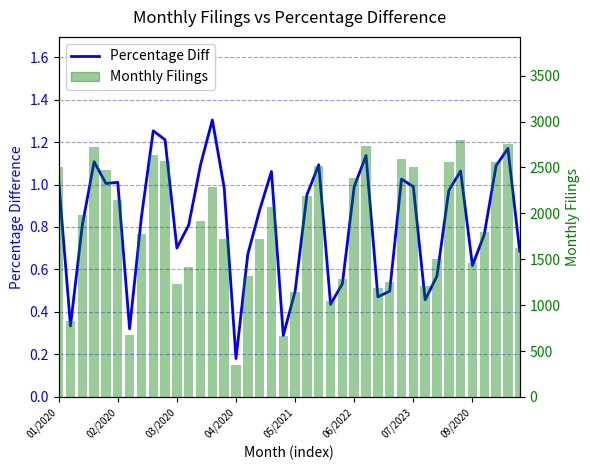

How many groups of bars are there?

40